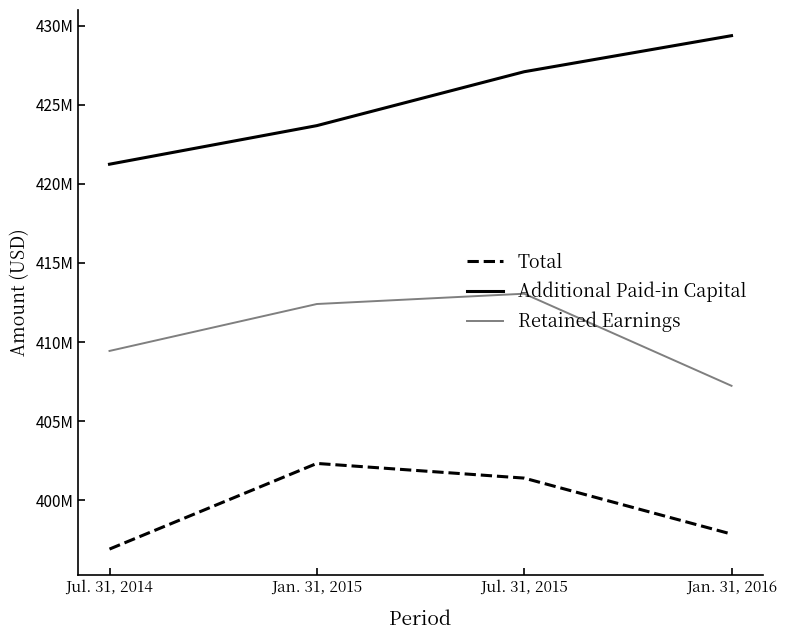

Rank the categories by Retained Earnings value from lowest to highest.

Jan. 31, 2016, Jul. 31, 2014, Jan. 31, 2015, Jul. 31, 2015